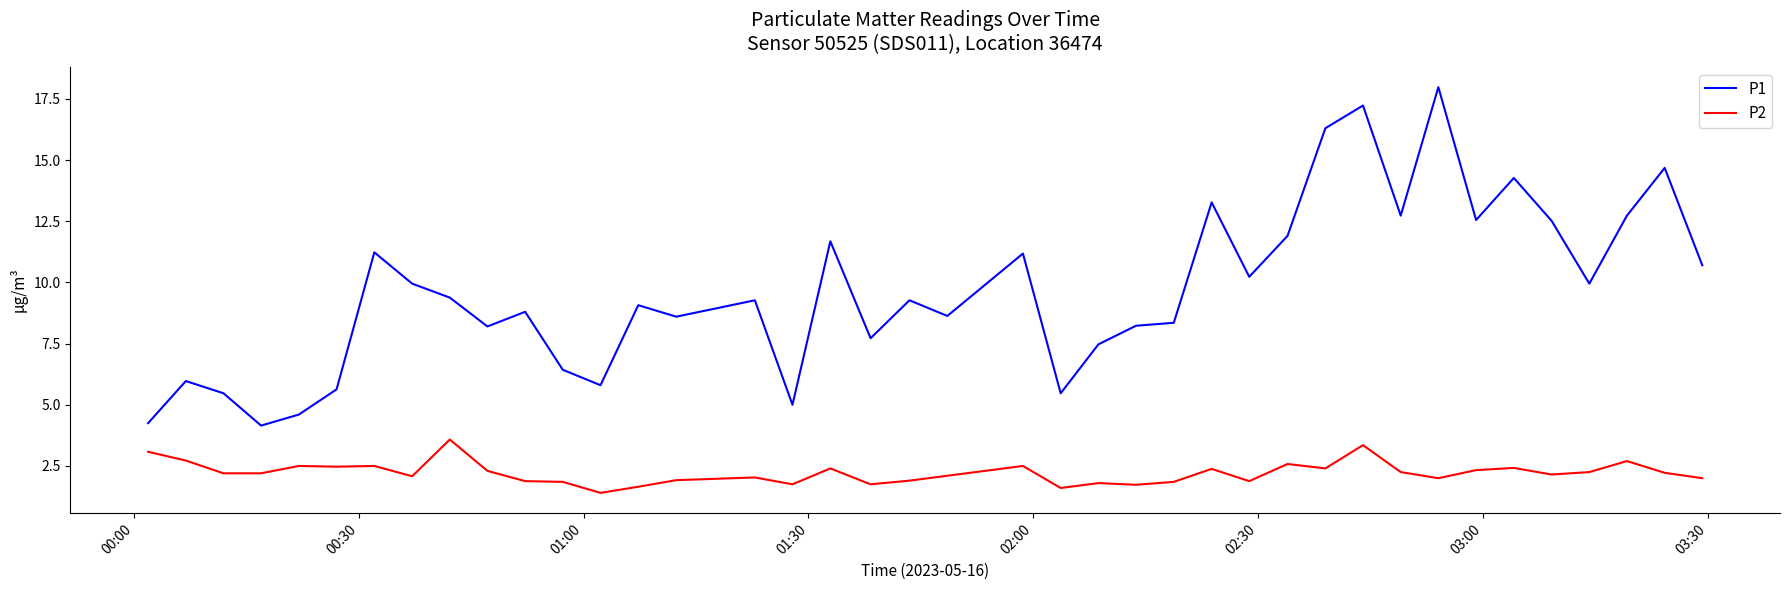

What are all the series names shown in the legend?

P1, P2